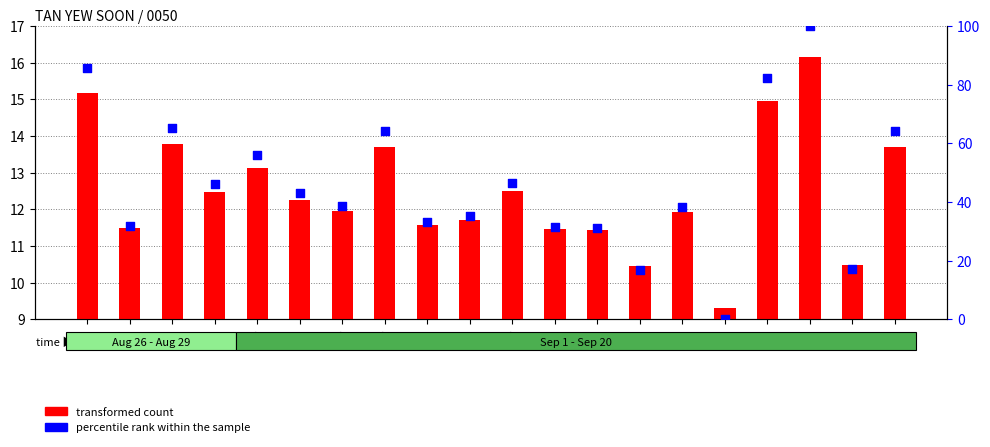

Which series reaches the maximum Y coordinate?

percentile rank within the sample